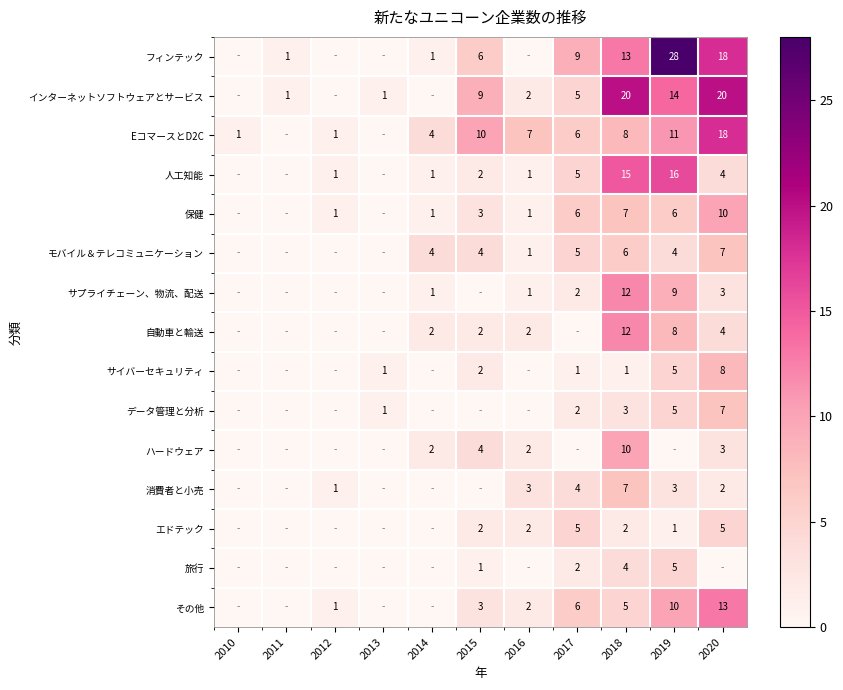

True or false: EコマースとD2C has a value of 11 at 2019.

True